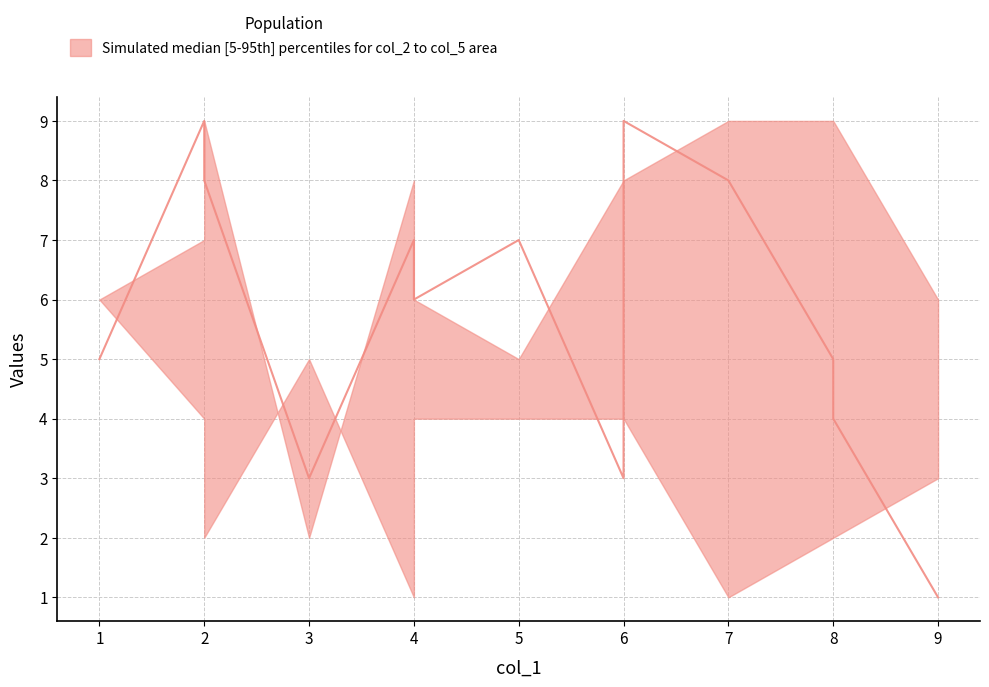

At which category does col_3 reach its first local peak?

4